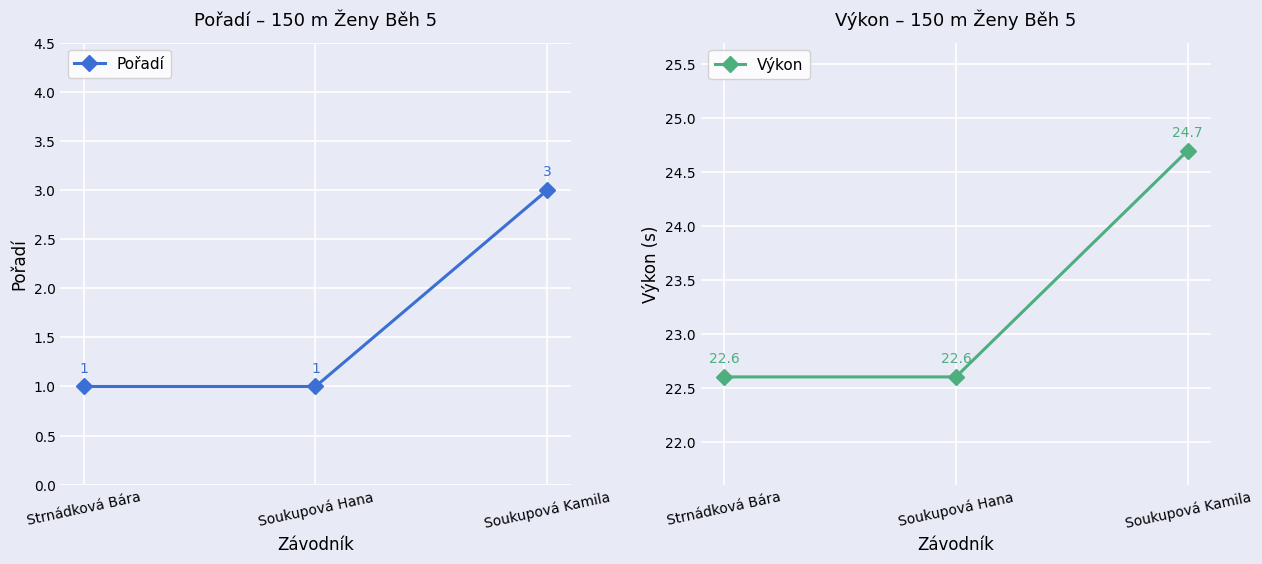

Count the number of data series in this chart.

2